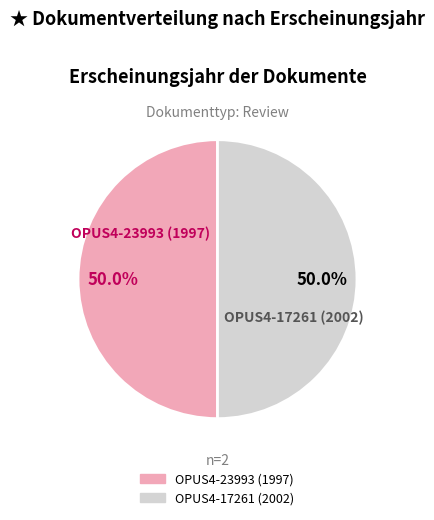

Combined, do OPUS4-17261 (2002) and OPUS4-23993 (1997) account for over 50%?

Yes